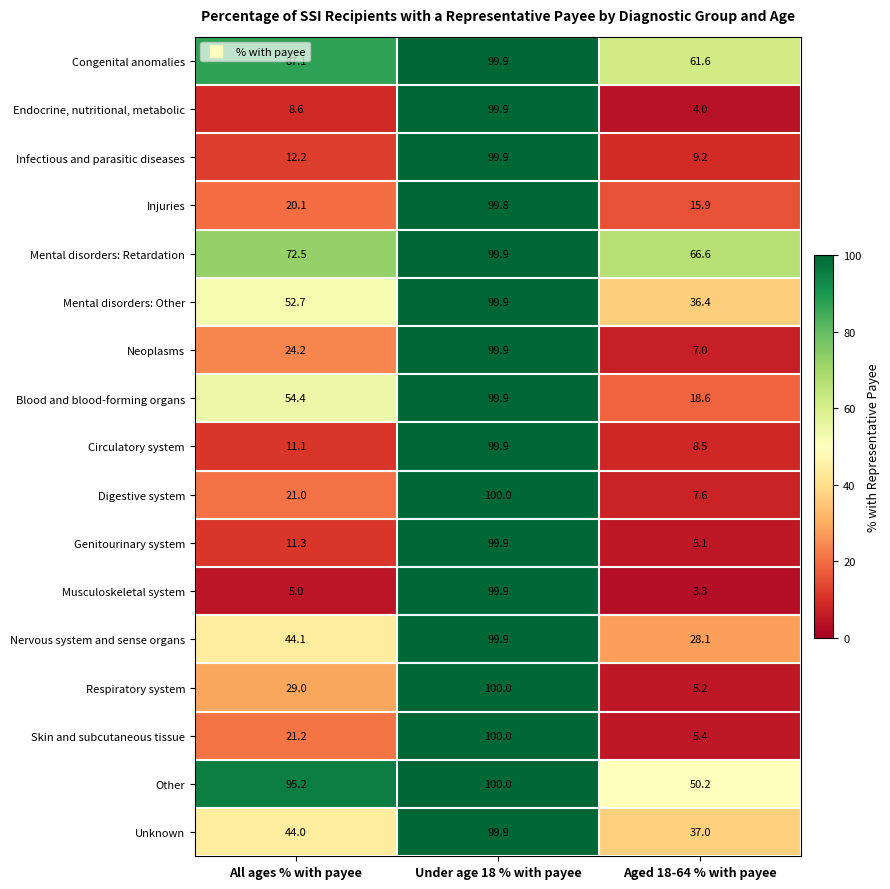

What is the average value of the Blood and blood-forming organs series?

57.6